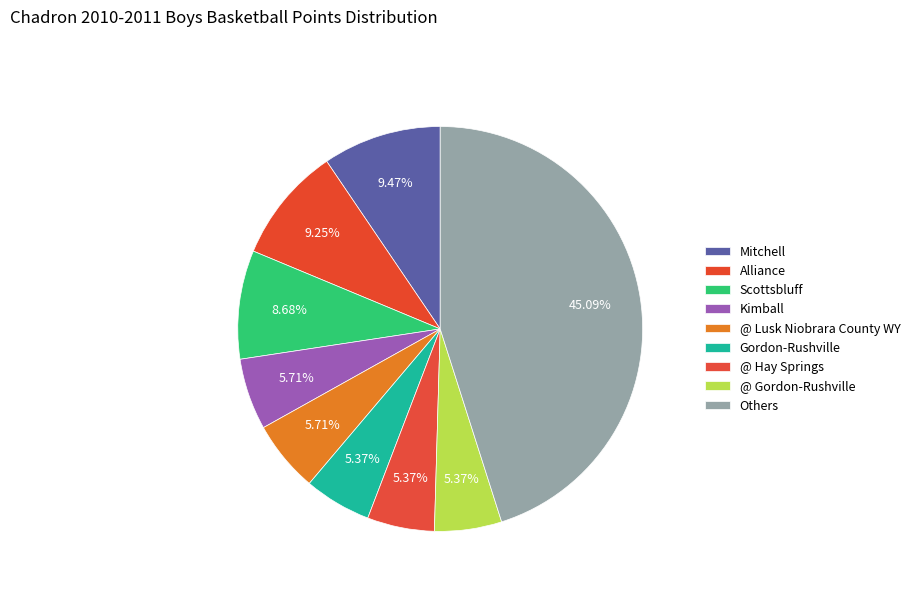

How many slices are in this pie chart?

9